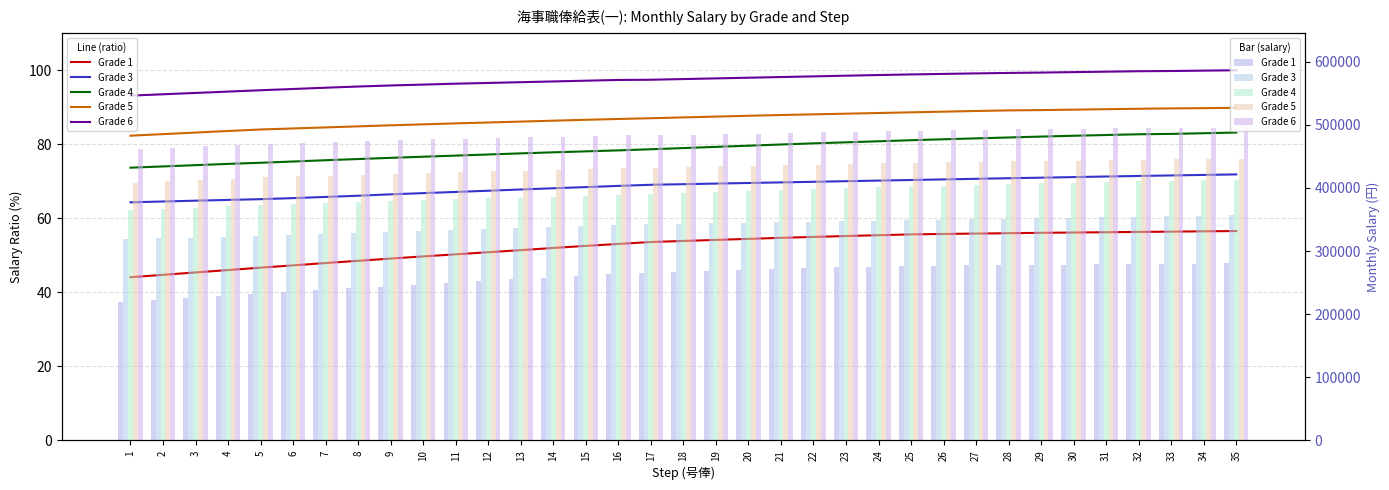

Reading left to right, what are all the values shown in this chart?

Grade 1: 218800	222000	225200	228400	231600	234700	237800	240800	243800	246700	249500	252300	255100	258000	260800	263400	266000	267400	268800	270200	271600	272800	274000	275100	276200	276800	277300	277800	278300	278700	279100	279500	279900	280300	280700
Grade 3: 319200	320300	321400	322400	323400	324800	326400	328000	329900	331500	333100	334700	336400	338000	339600	341200	342700	343500	344300	345100	345900	346700	347500	348300	349100	349900	350700	351500	352200	353000	353800	354500	355200	355900	356600
Grade 4: 365600	367300	369000	370700	372200	373900	375600	377200	378800	380300	381800	383300	384800	386200	387500	388800	390300	391900	393500	395100	396700	398200	399600	401000	402400	403700	404900	406100	407300	408400	409400	410400	410900	411800	412700
Grade 5: 408500	410600	412700	414800	416800	418200	419600	421000	422400	423700	425000	426200	427400	428600	429800	430900	431900	433000	434100	435200	436200	437100	438000	438900	439800	440700	441600	442400	442800	443400	444000	444600	445100	445400	445900
Grade 6: 462200	464000	465800	467600	469400	471100	472800	474400	475800	477000	478200	479200	480200	481200	482200	483200	483500	484400	485300	486200	487100	488000	488900	489800	490600	491300	492000	492600	493100	493700	494300	494900	495200	495700	496200